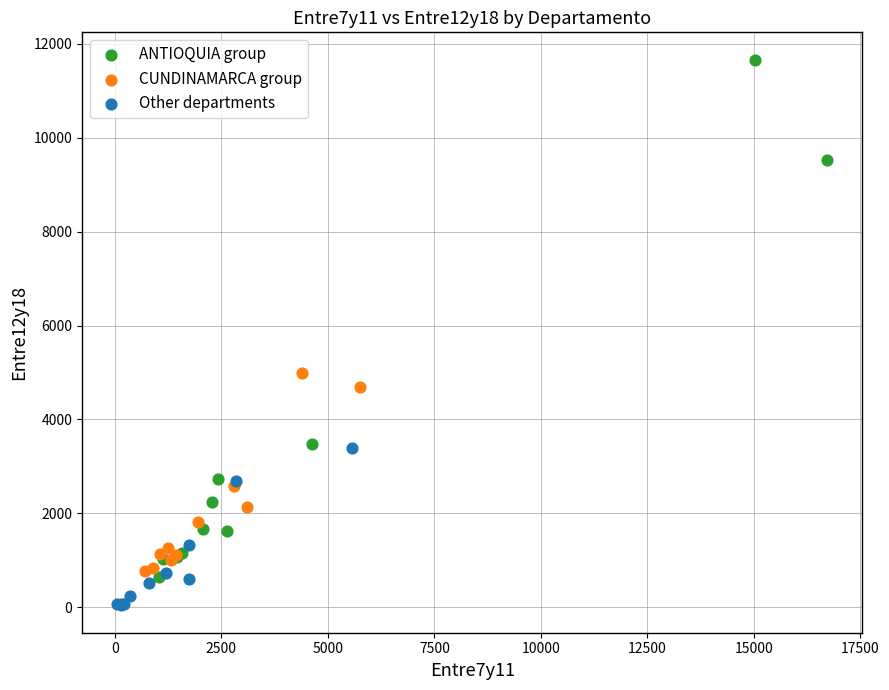

What are all the series names shown in the legend?

ANTIOQUIA group, CUNDINAMARCA group, Other departments